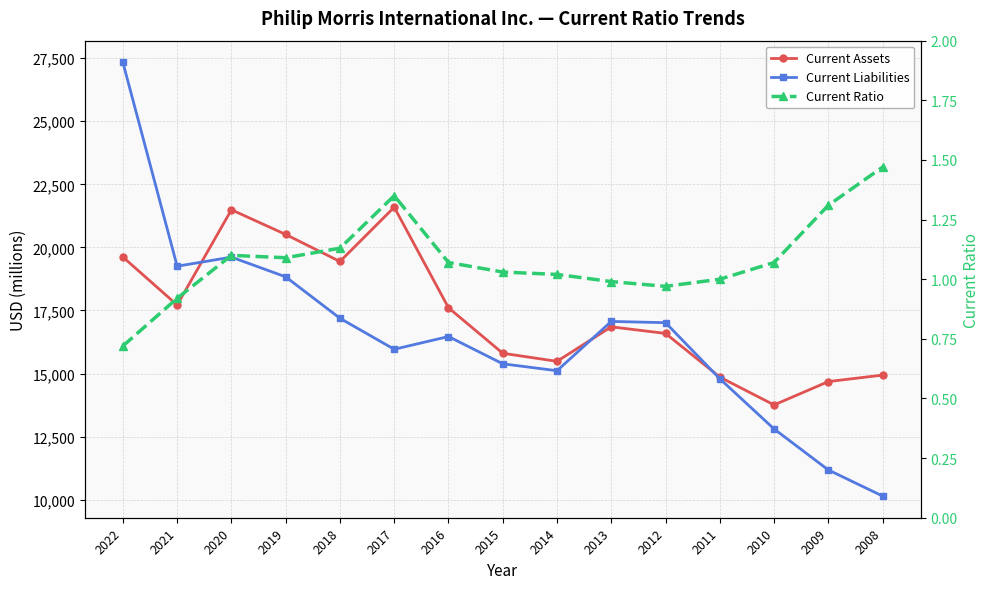

What is the value of the Current Assets point at the 7th from the left?

17608.0